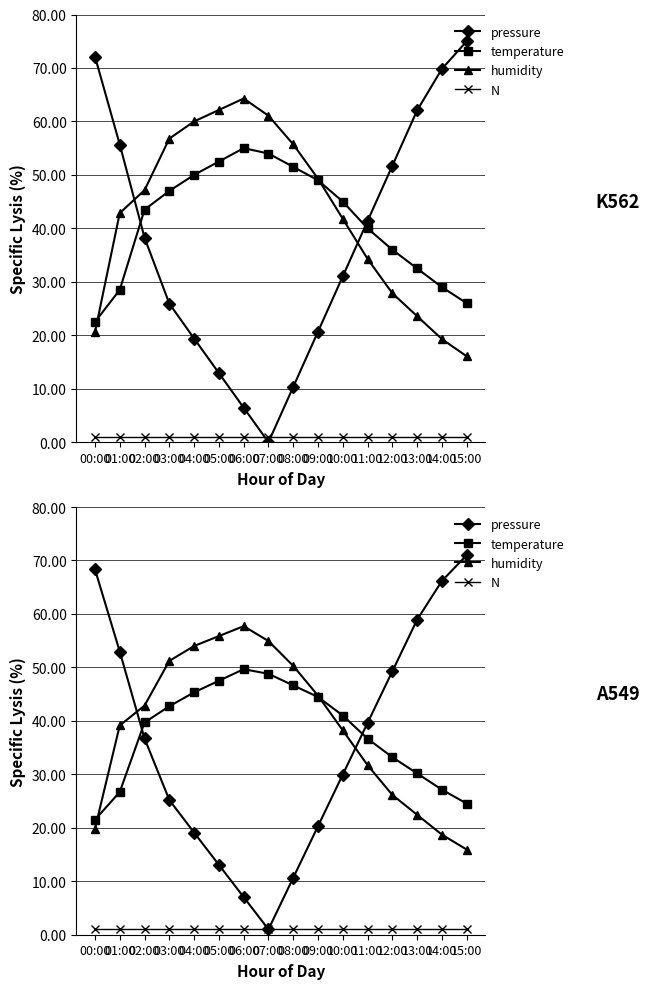

Is the value of N at 08:00 greater than the value of humidity at 11:00?

No